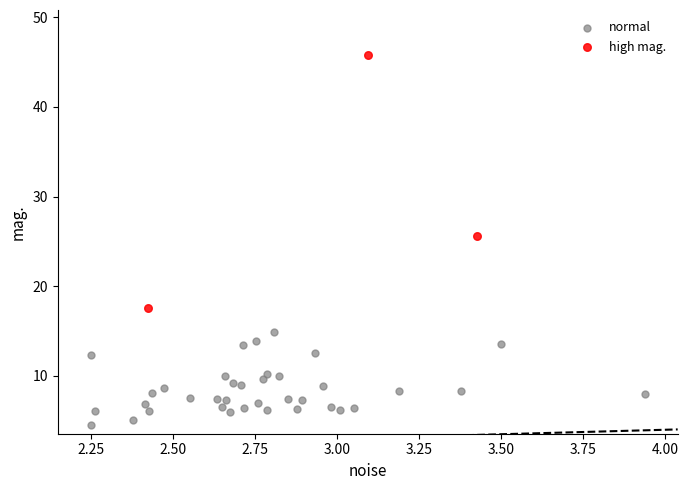

What are all the series names shown in the legend?

normal, high mag.